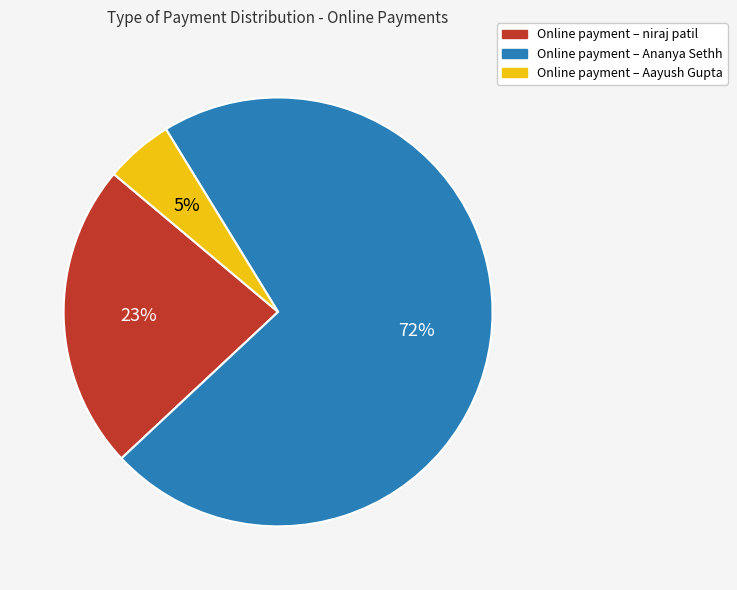

To the nearest percent, what is the average slice percentage?

33%